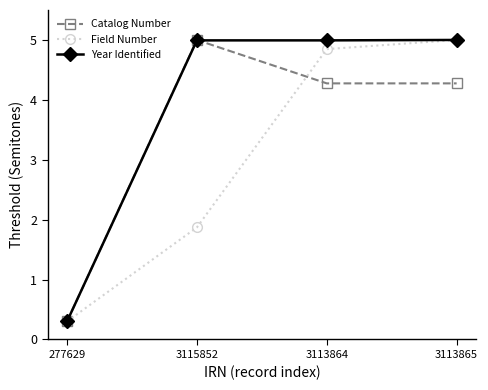

What is the maximum value for Field Number?

5.0